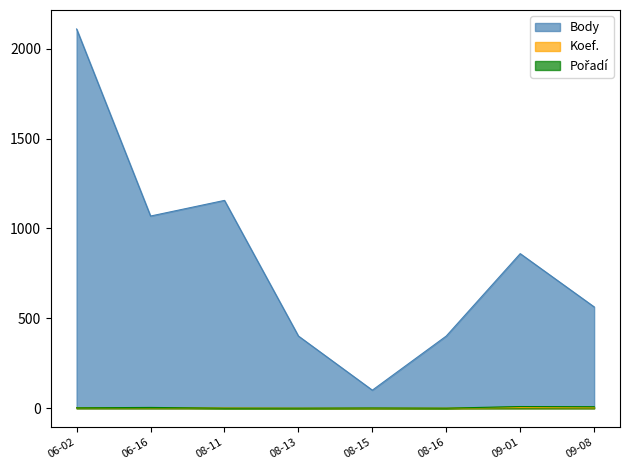

What is the difference between the Body values at 08-11 and 08-15?

1055